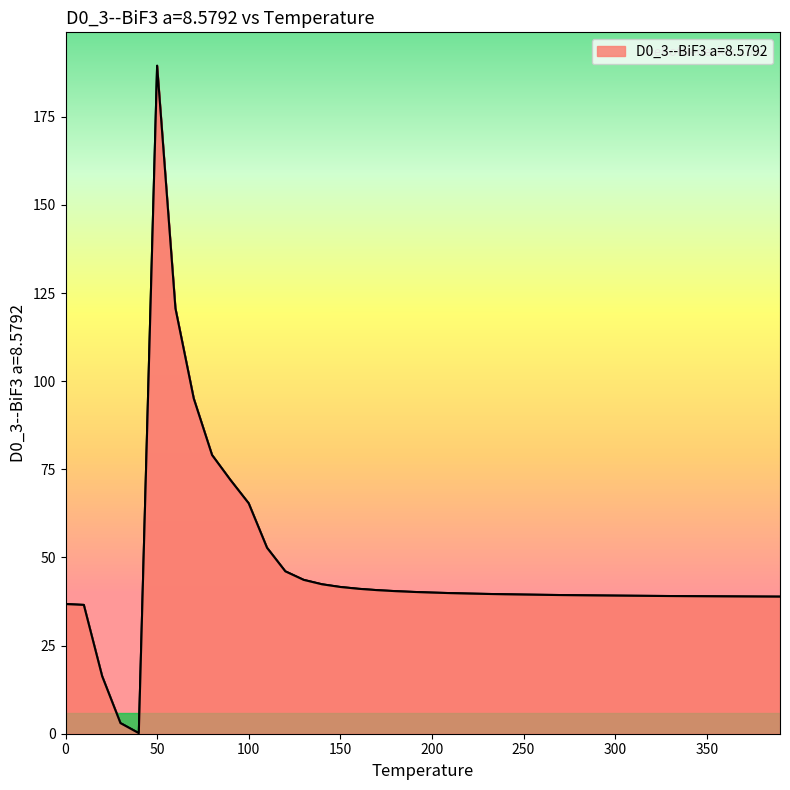

What is the difference between the maximum and minimum values?

189.3